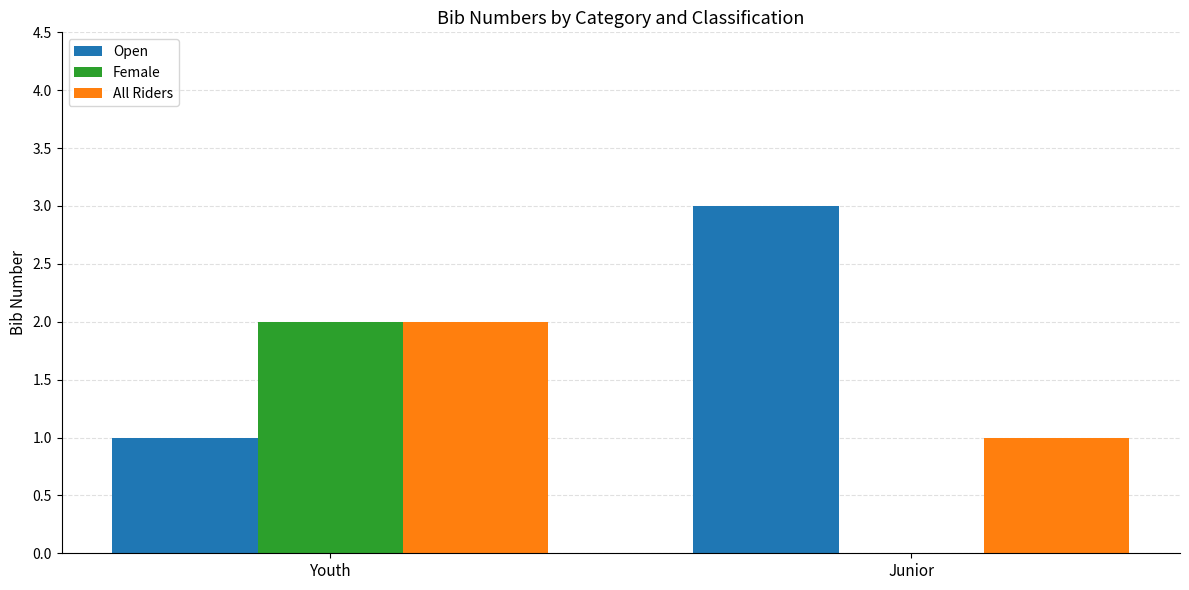

How many groups of bars are there?

2